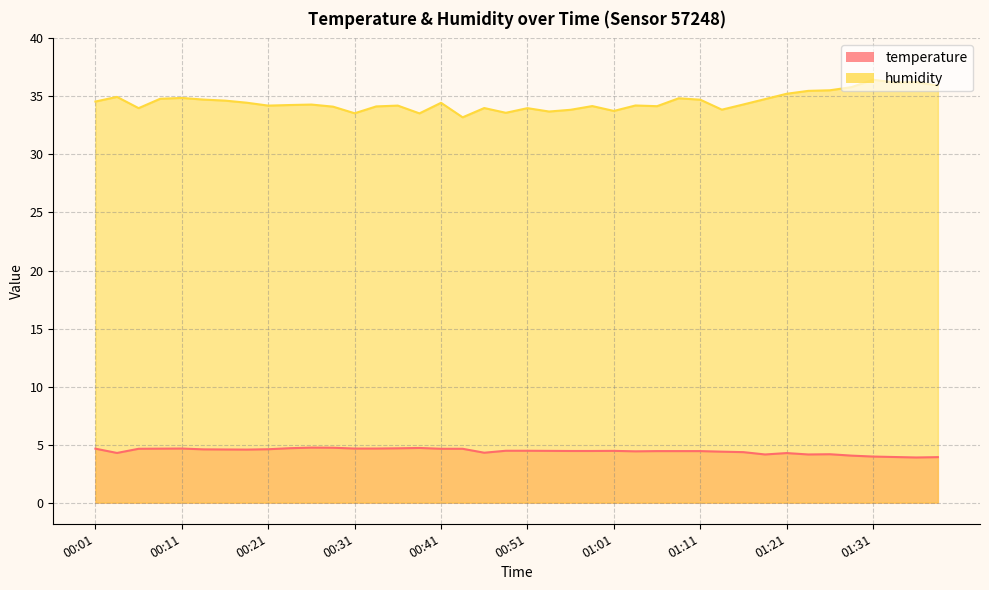

Rank the series by their average value, from highest to lowest.

humidity, temperature